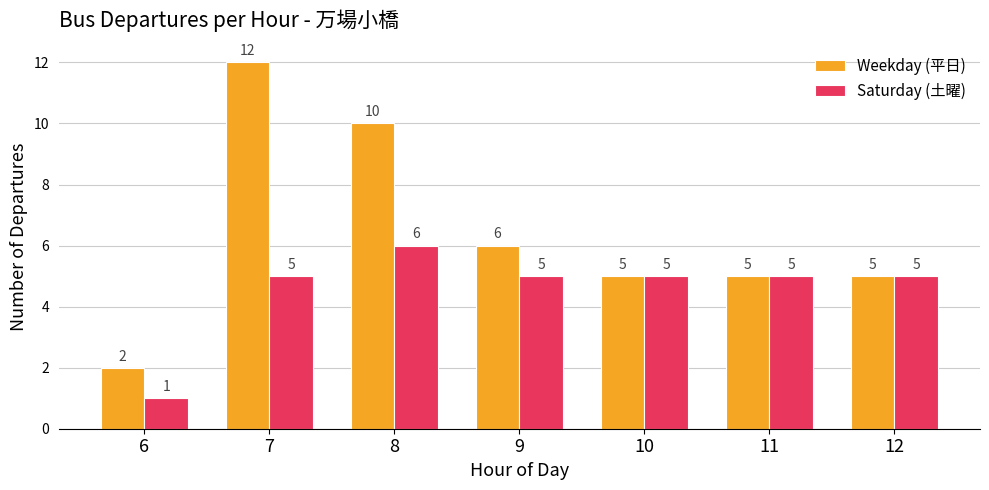

Which series has the largest total across all categories?

Weekday (平日)